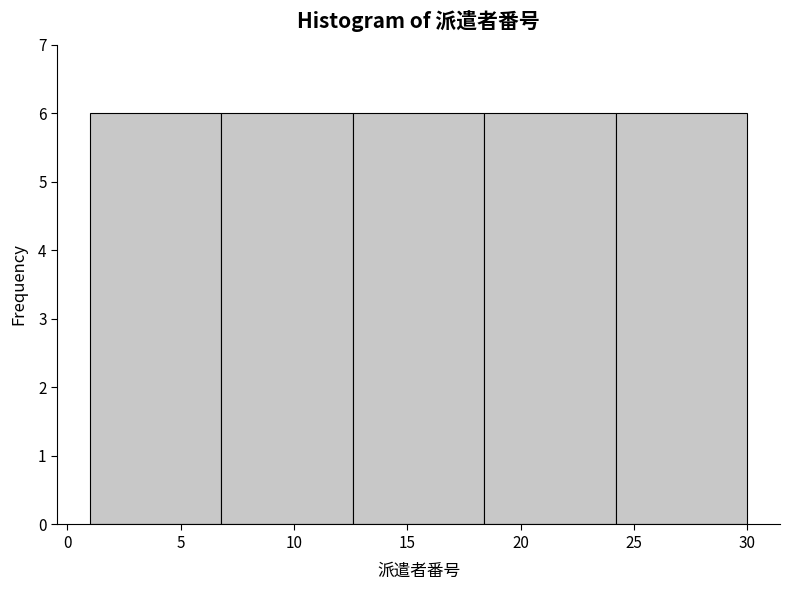

What is the height of the bar covering 12.6 to 18.4 on the x-axis? Neither the bar edges nor the heights are printed on the chart, so give them approximately, as read against the axes.

6